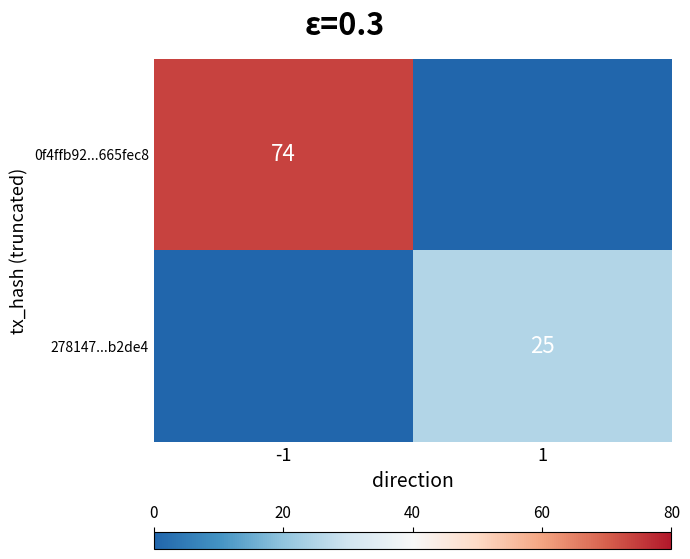

The 278147...b2de4 series shows 25 at 1. True or false?

True